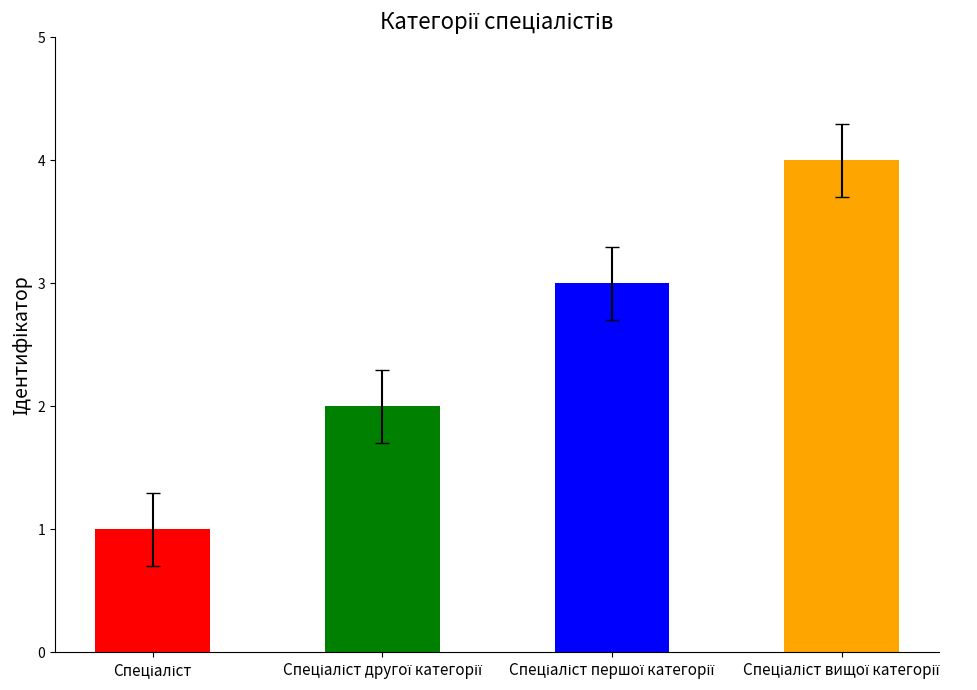

What is the greatest value displayed?

4